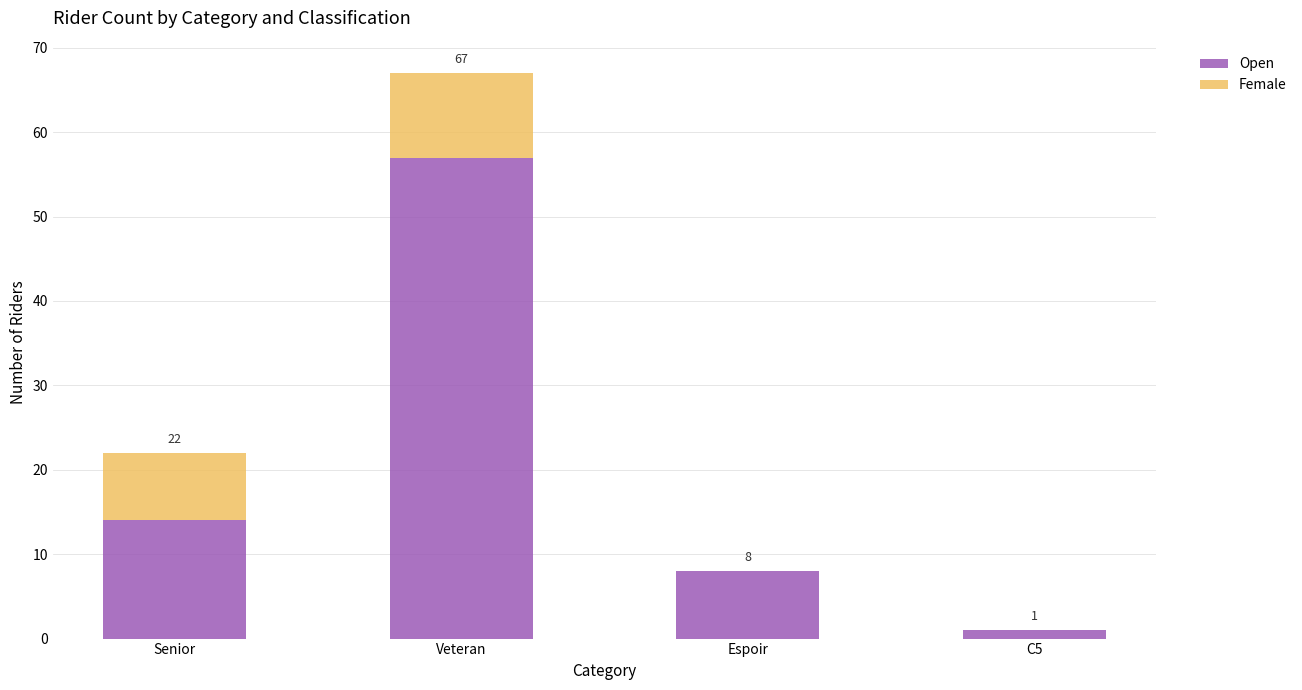

At which category is the sum across all series the highest?

Veteran